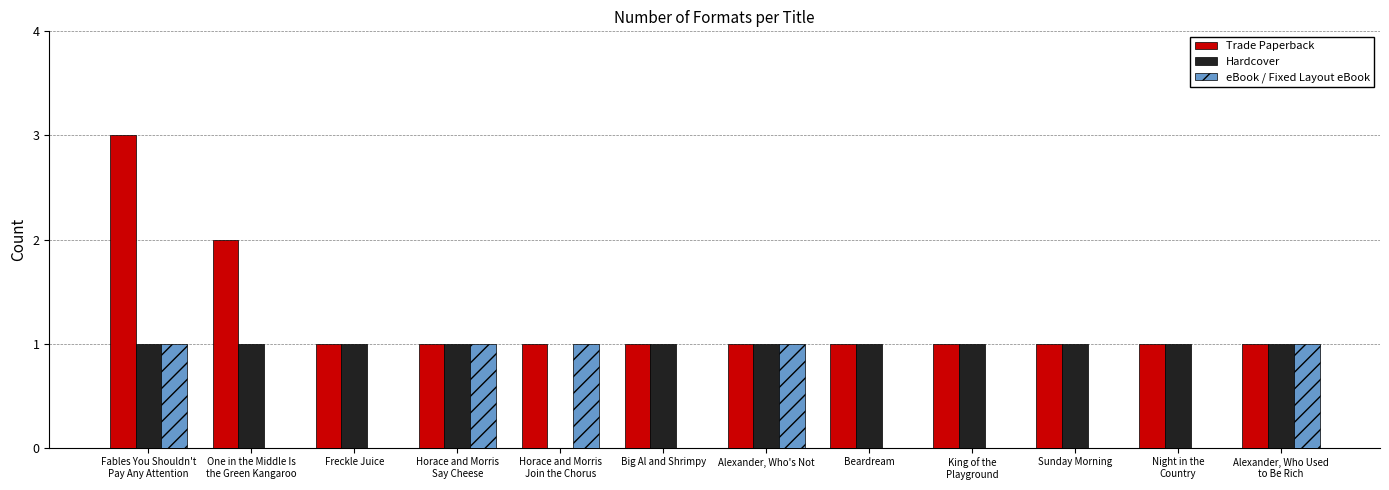

Is it true that eBook / Fixed Layout eBook equals 0 at Big Al and Shrimpy?

True